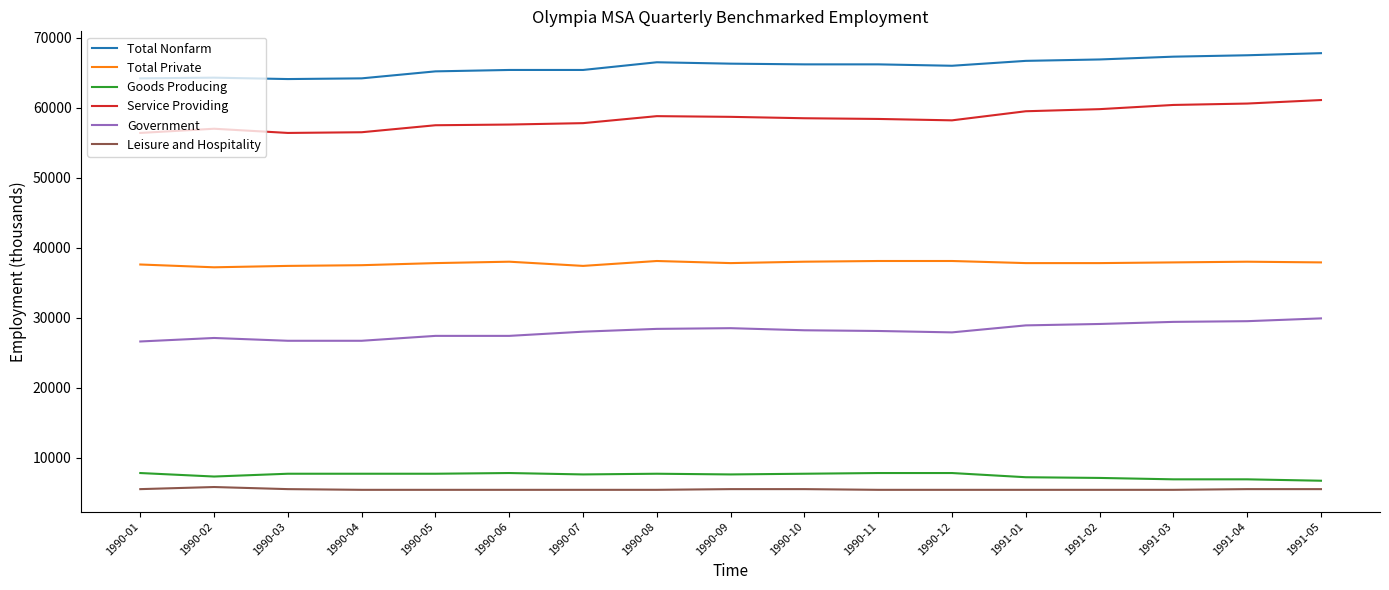

What is the minimum value shown in the chart?

5400